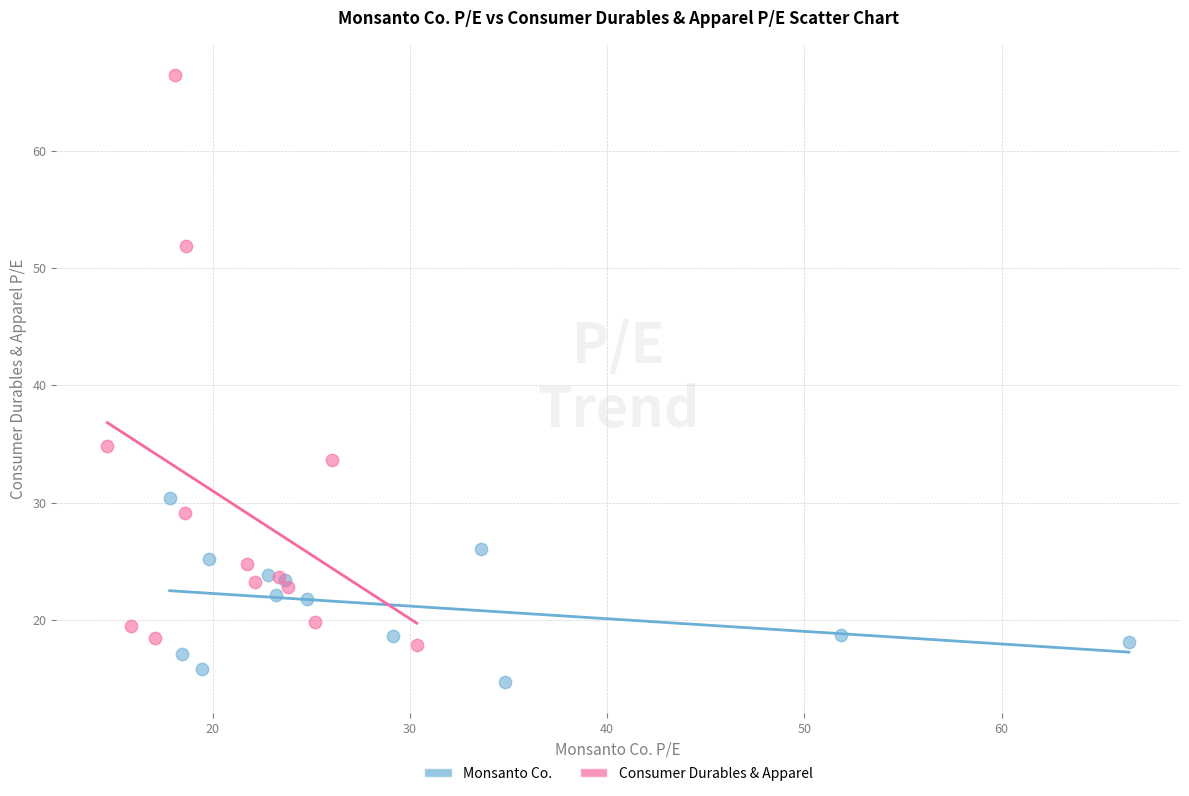

Which series contains the lowest Y value?

Monsanto Co.